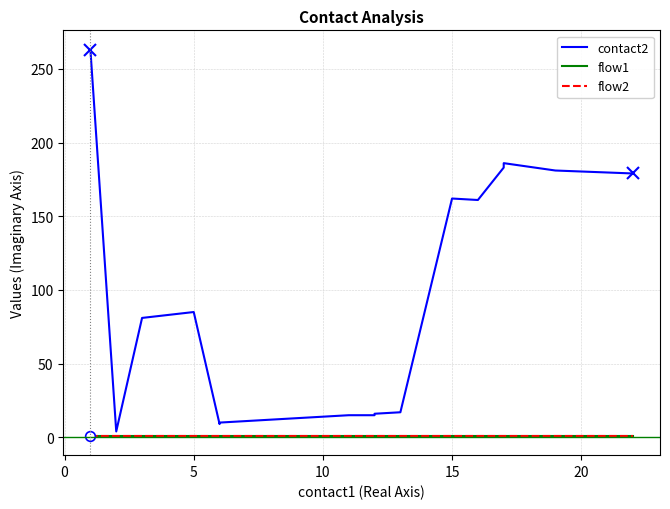

What are all the series names shown in the legend?

contact2, flow1, flow2